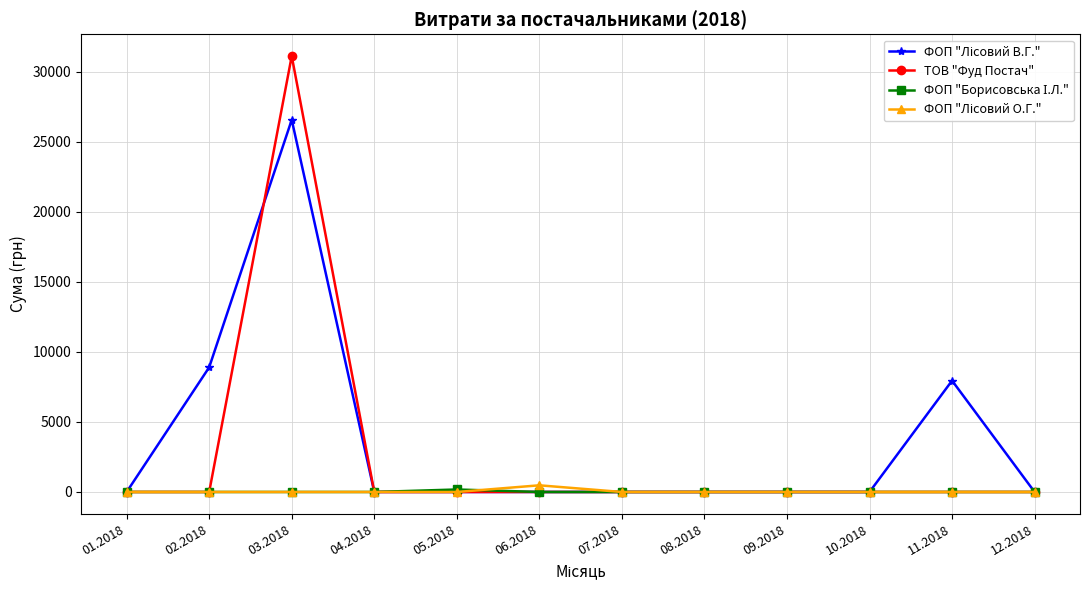

What is the label of the 3rd point from the left?

03.2018